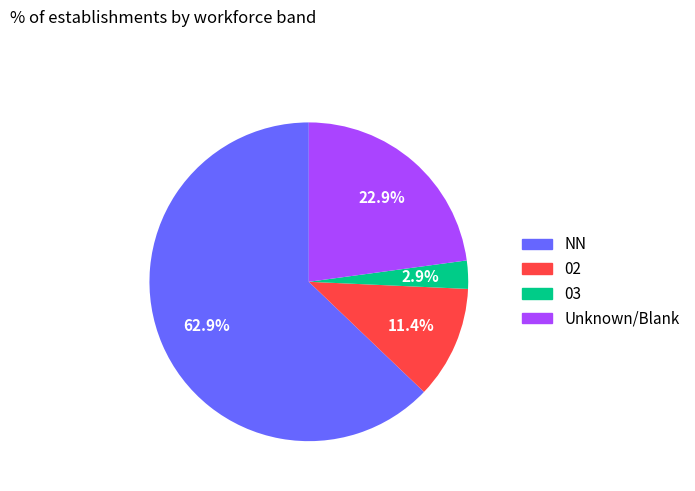

How many slices are in this pie chart?

4